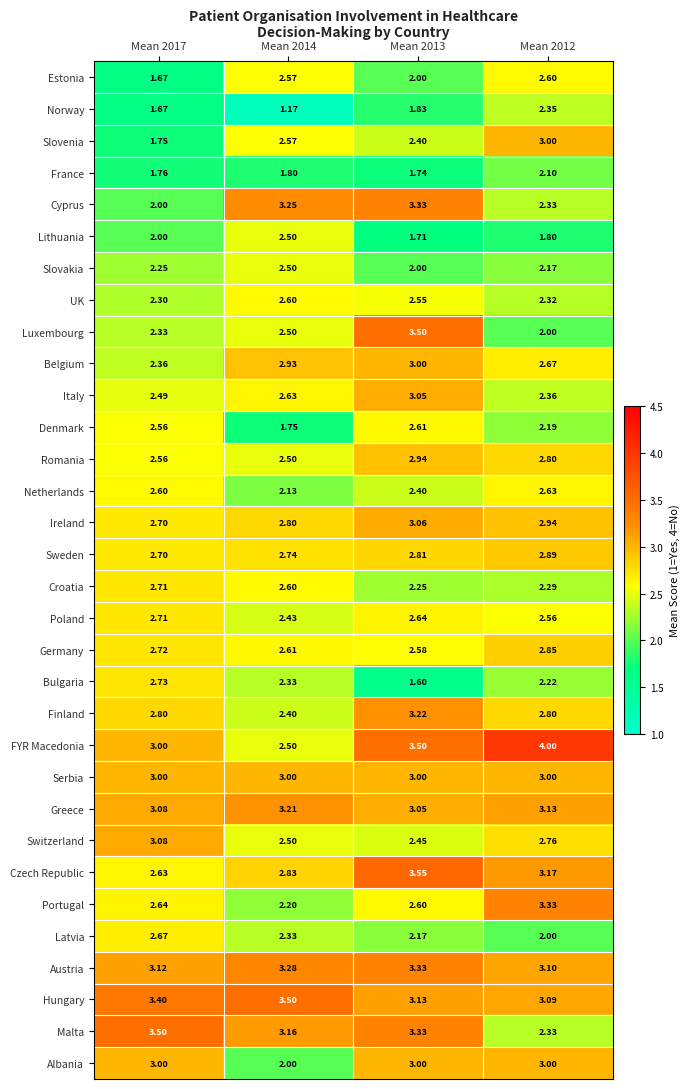

Between Mean 2014 and Mean 2012, which series saw the biggest shift?

FYR Macedonia